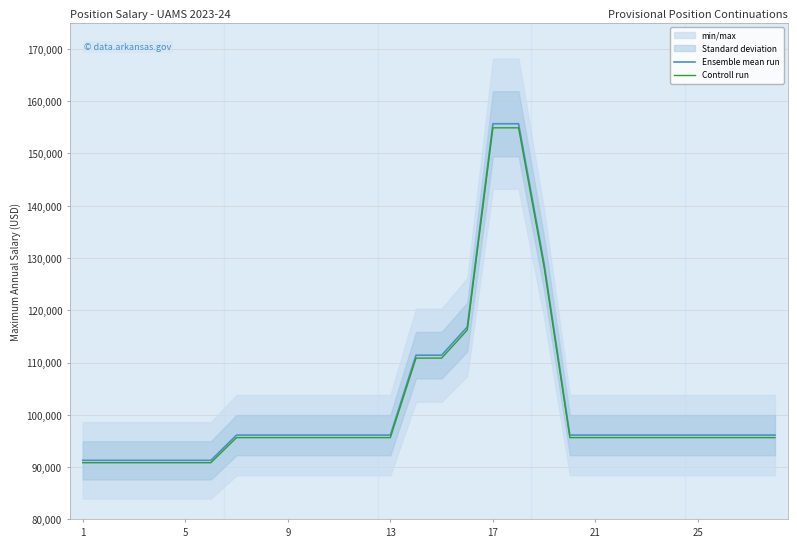

What is the spread (max minus min) of values at 26?

480.6